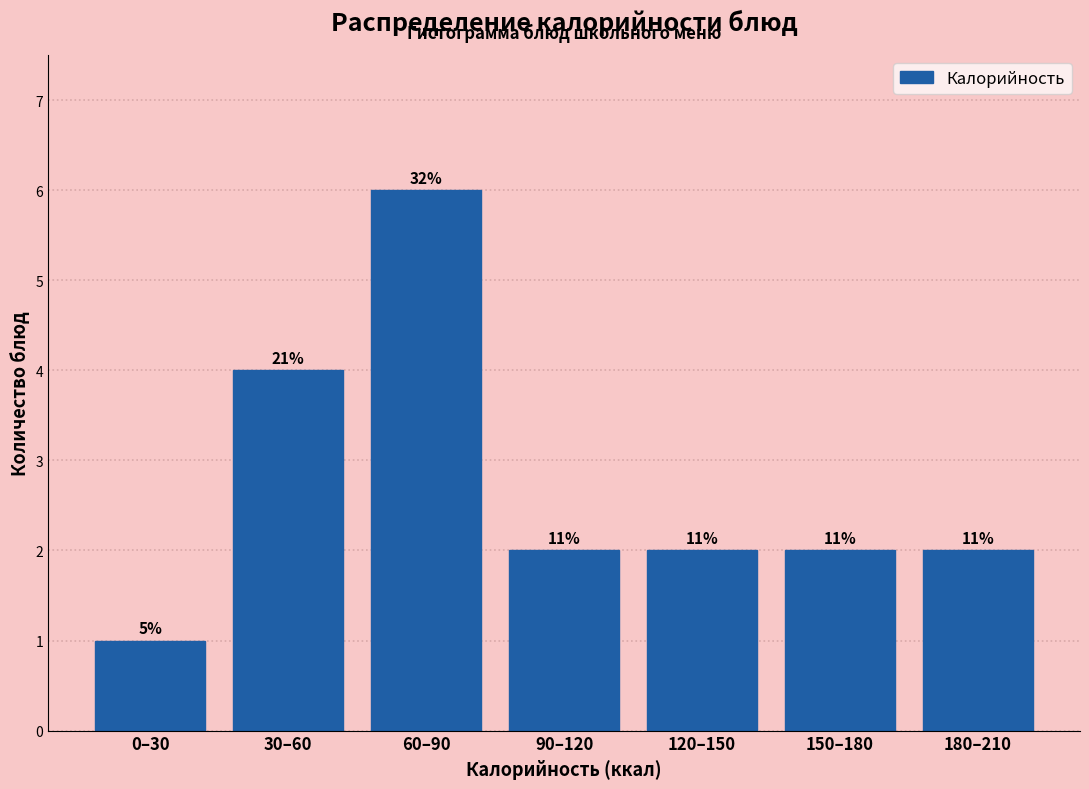

How many bars are there in total?

7